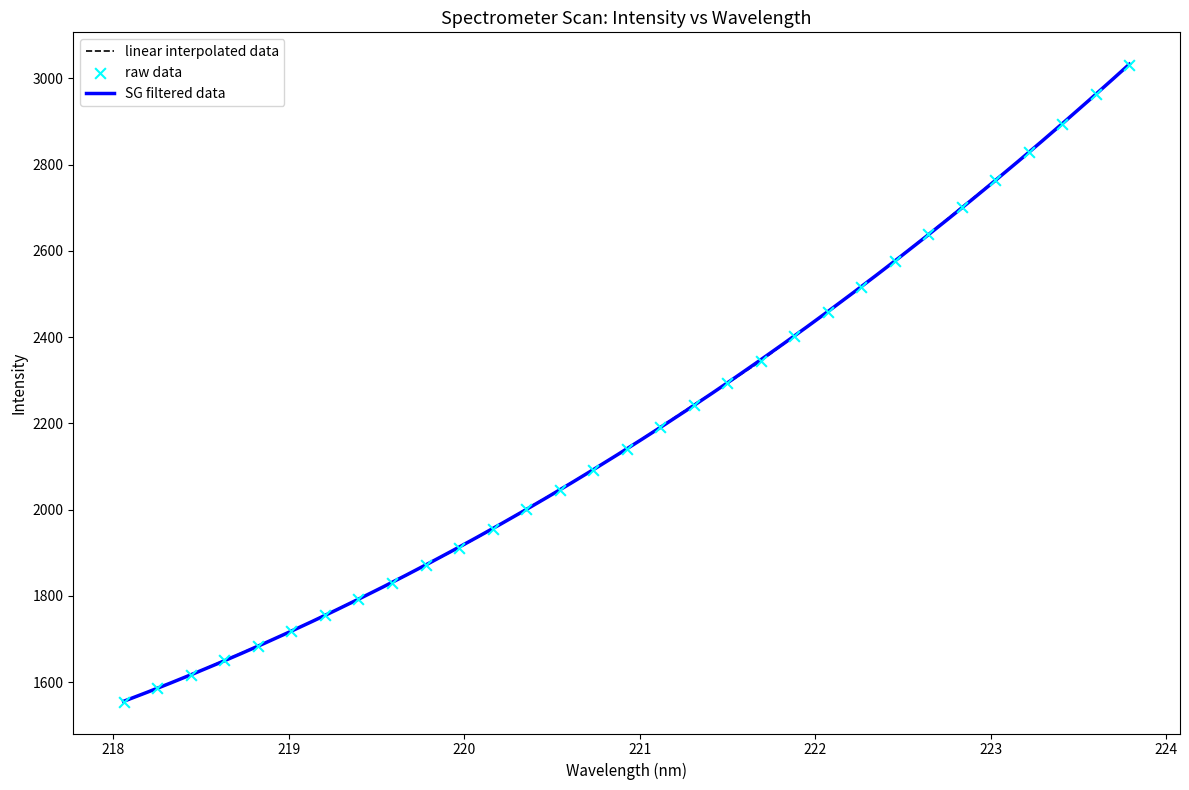

What is the maximum value for linear interpolated data?

3032.3